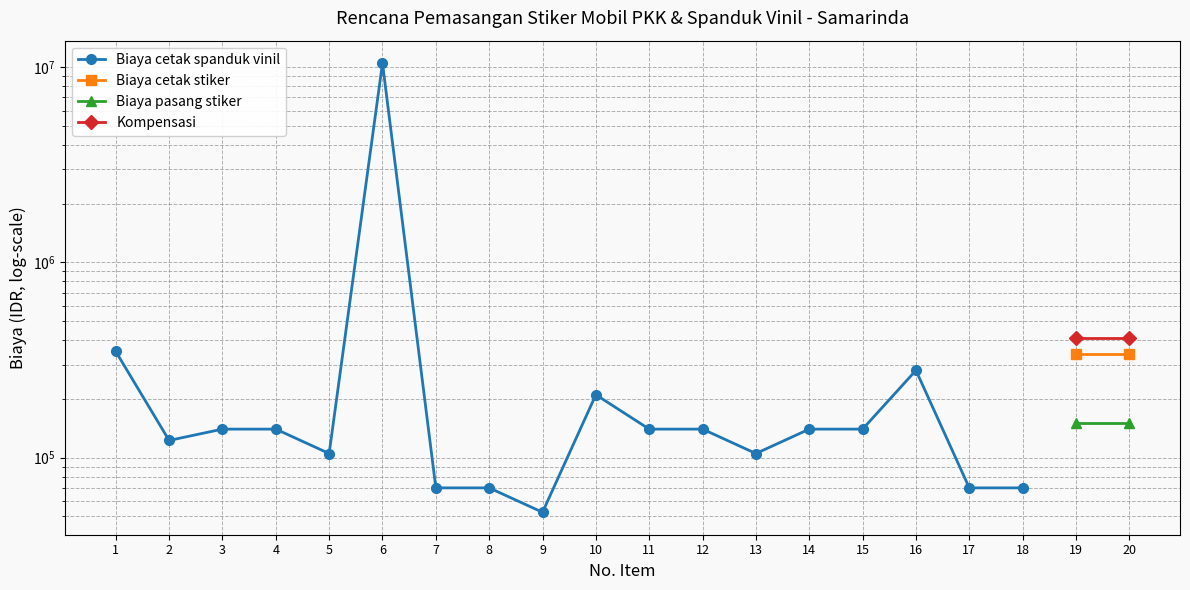

Read the Biaya cetak spanduk vinil value at 6.

10500000.0